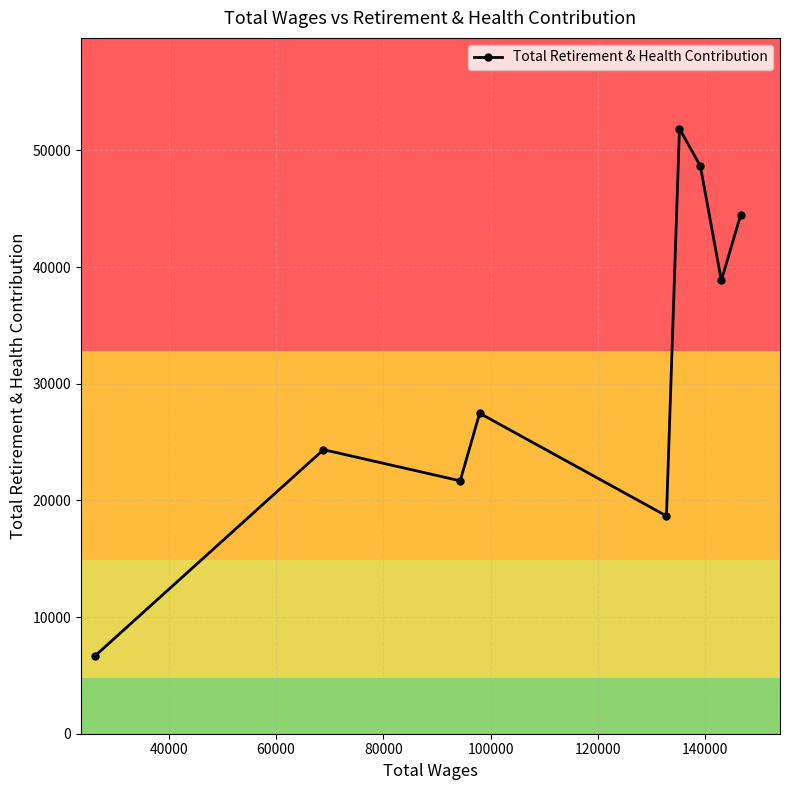

What is the sum of all values?

282739